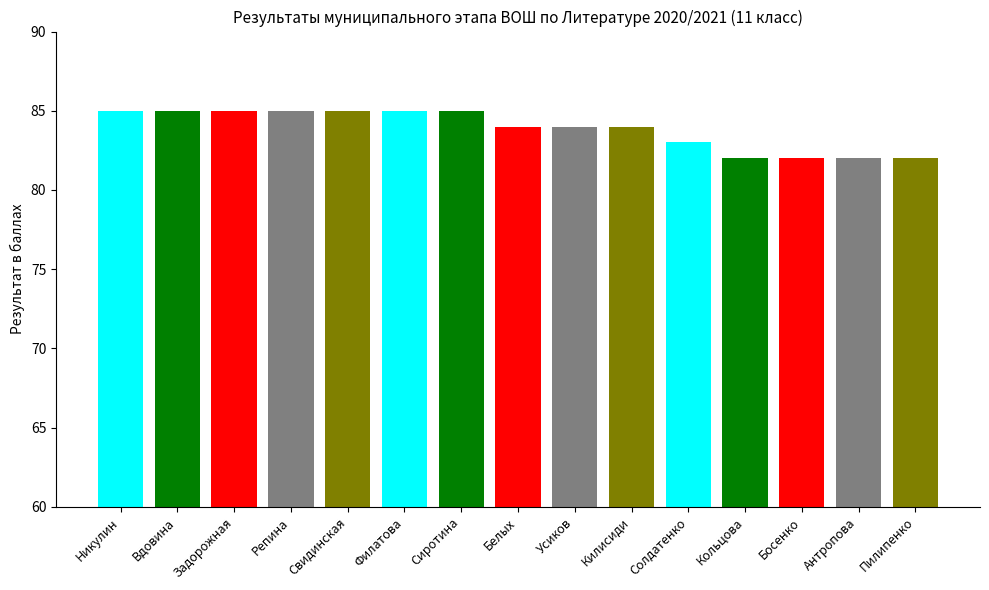

True or false: the data shows 135 at Солдатенко.

False